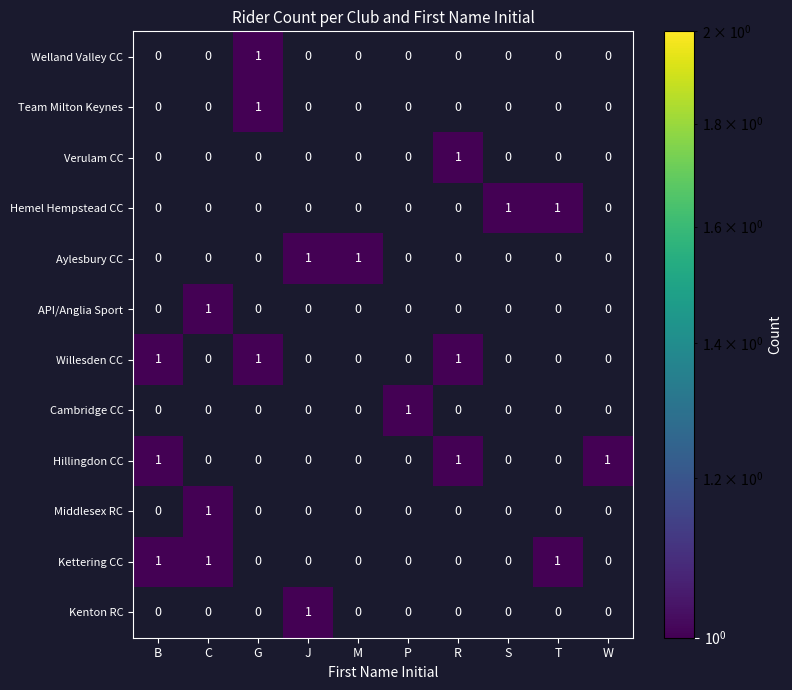

Is it true that Willesden CC equals 2 at R?

False